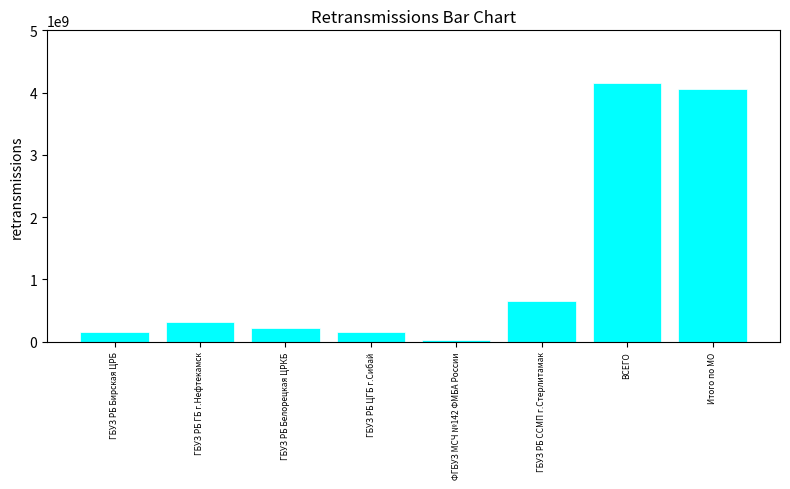

What position from the right is ФГБУЗ МСЧ №142 ФМБА России?

4